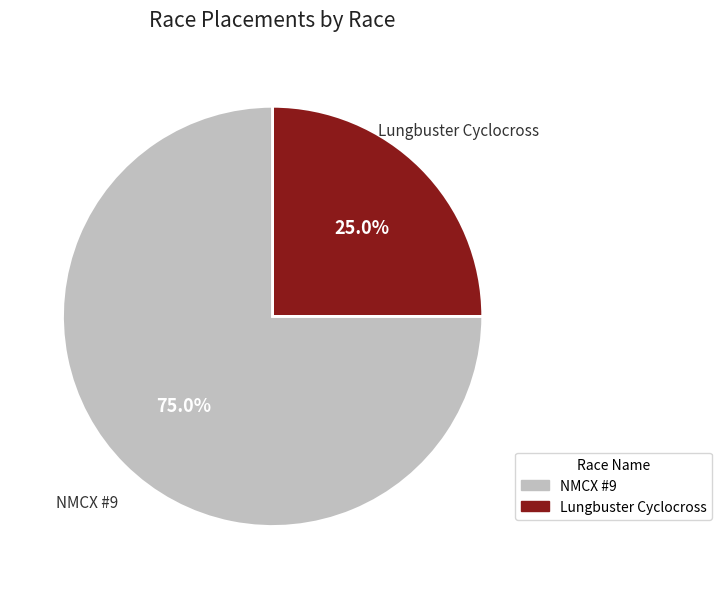

What is the largest slice in the pie chart?

NMCX #9